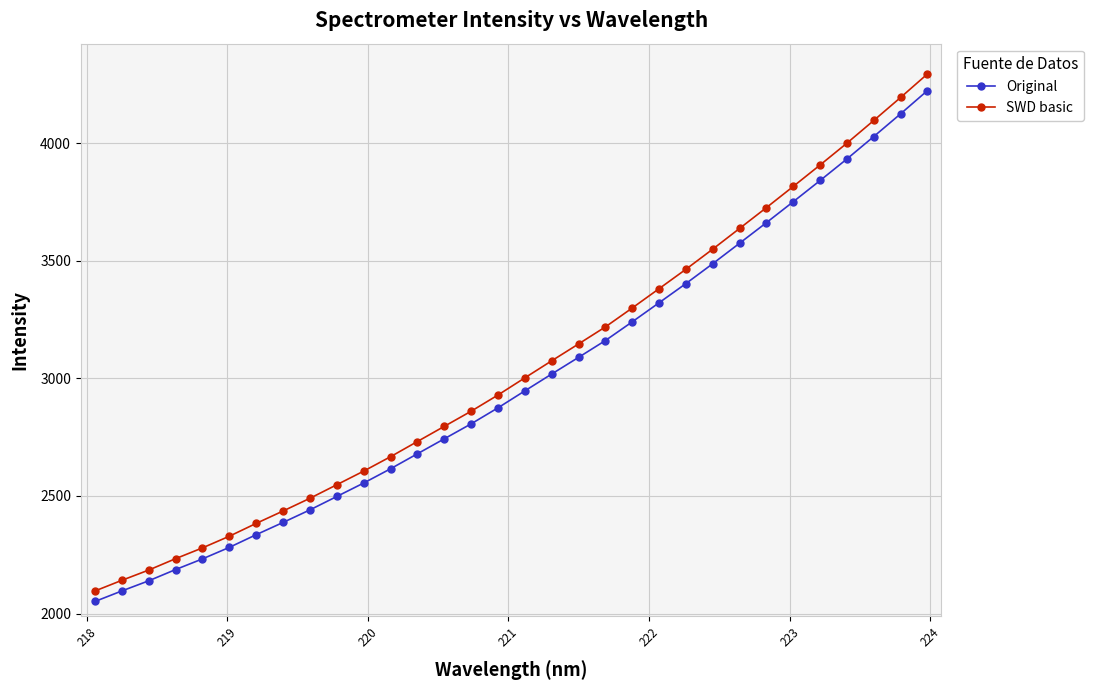

True or false: SWD basic and Original cross at least once.

False